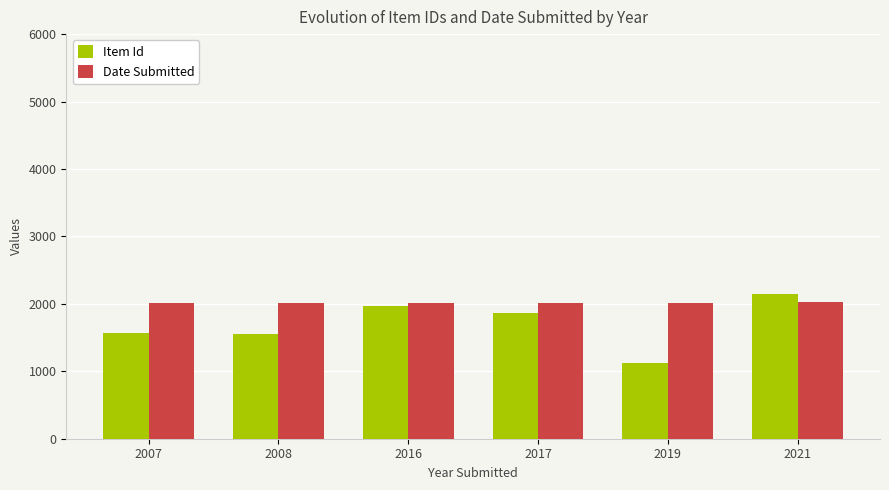

At which category is the sum across all series the highest?

2021